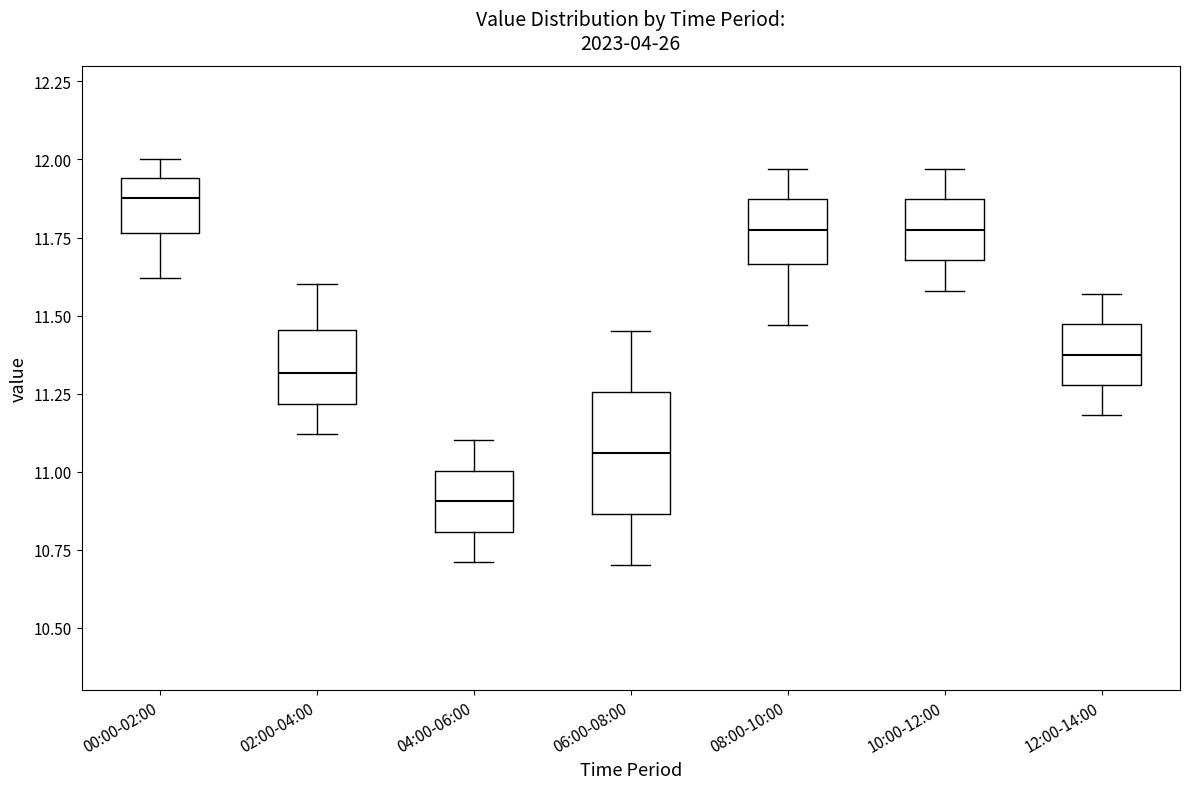

Comparing the boxes themselves (not the whiskers), which one is the tallest?

06:00-08:00